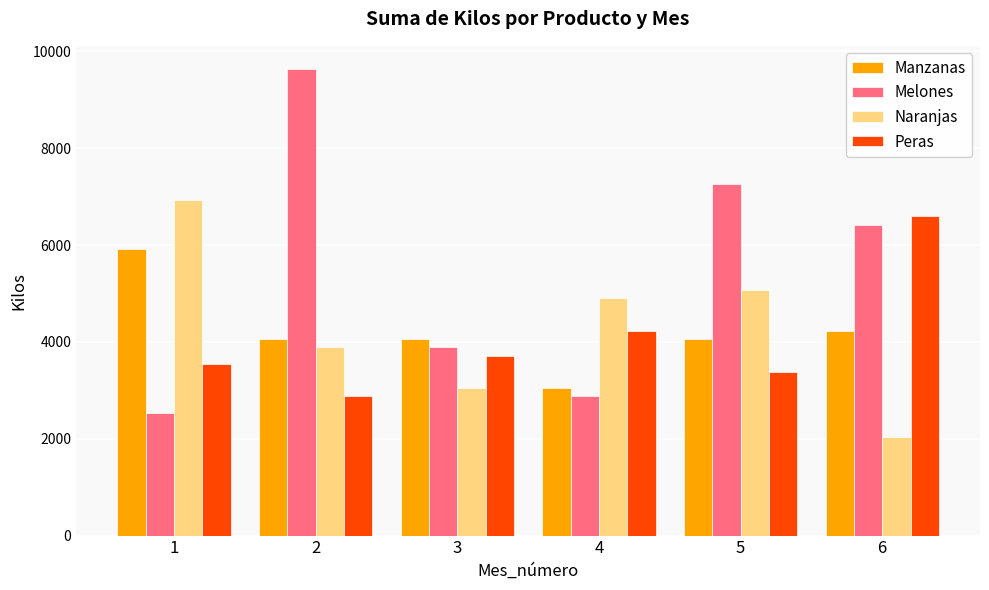

List the labels in order of Melones value, largest first.

2, 5, 6, 3, 4, 1